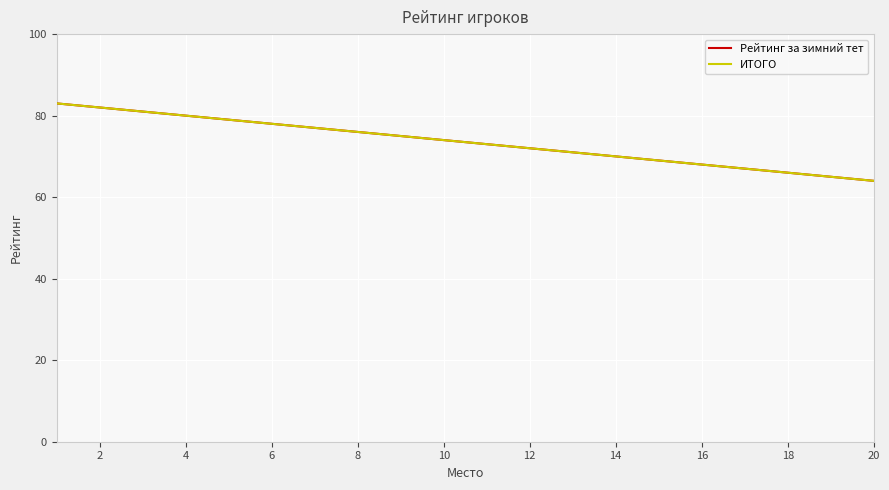

Which series has the largest total across all categories?

Рейтинг за зимний тет